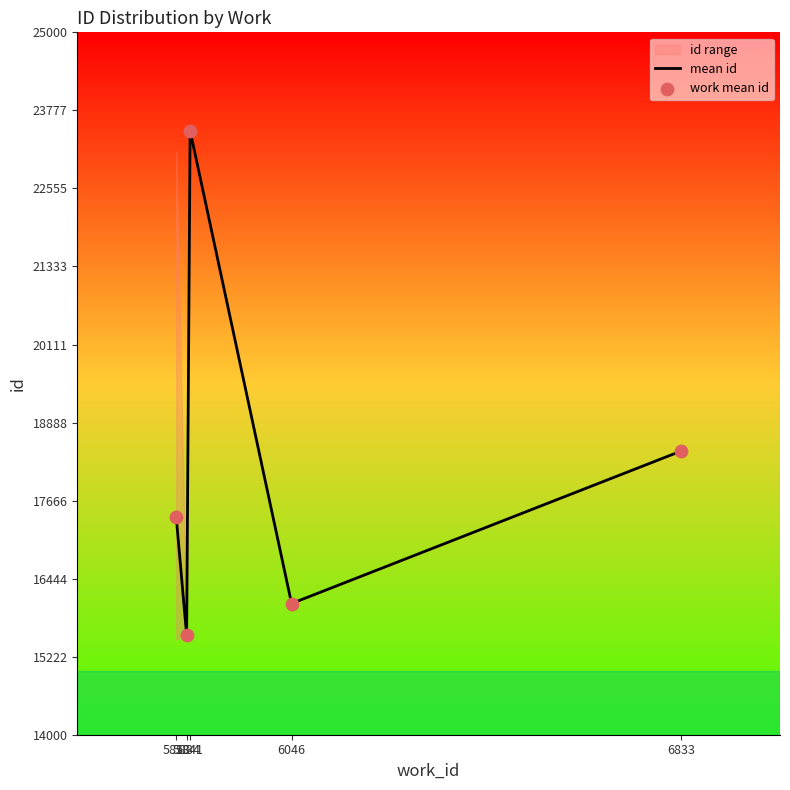

What is the total value across all series at 5834?

31115.0